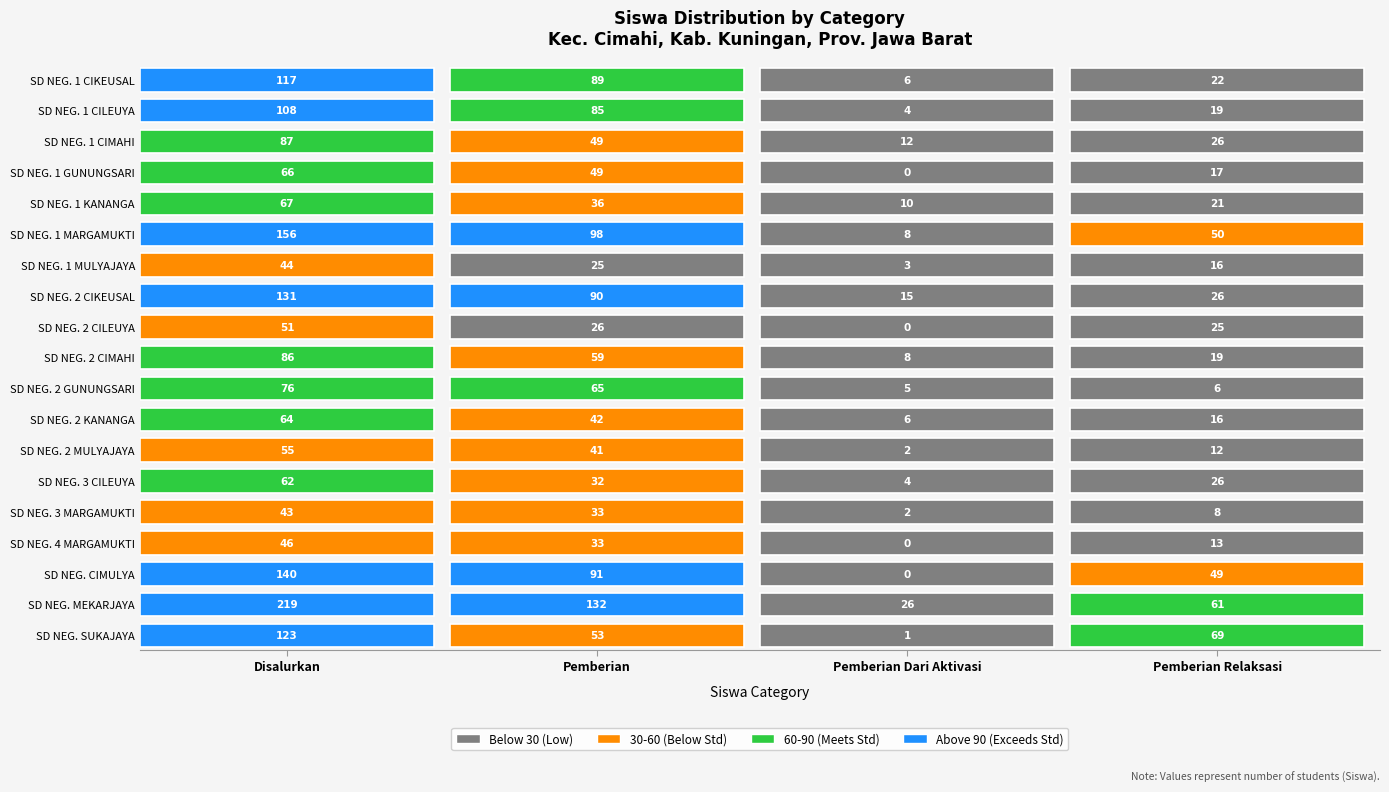

What is the sum of all Pemberian Dari Aktivasi values?

112